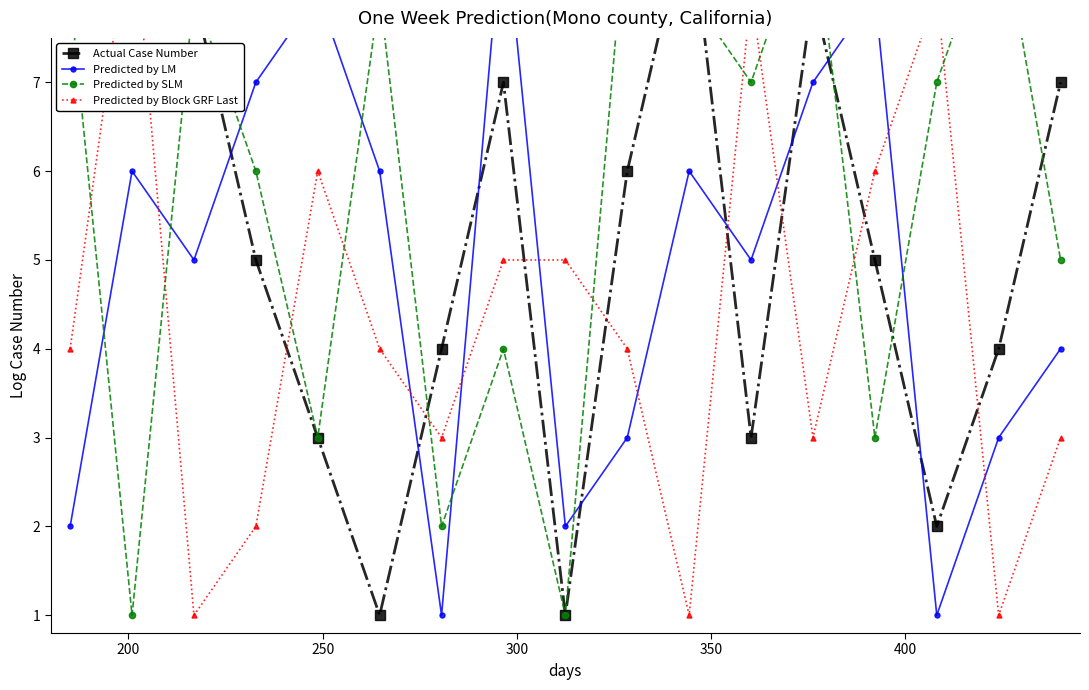

After their last crossing, which series has the higher values: Predicted by Block GRF Last or Actual Case Number?

Actual Case Number